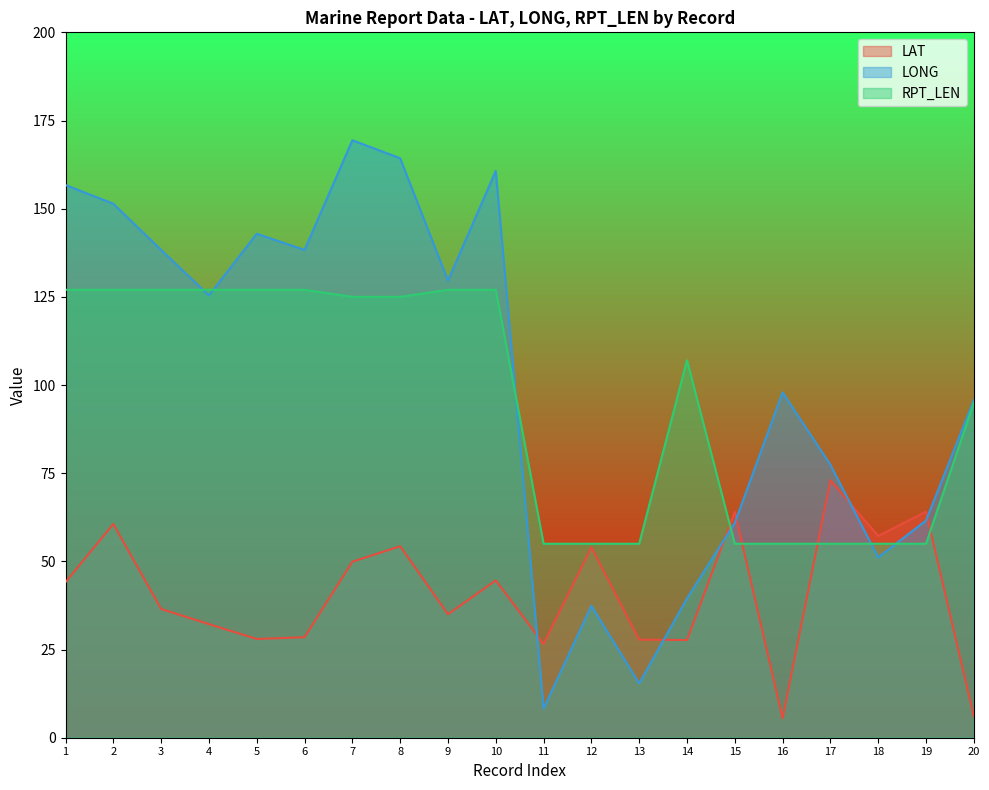

What value does the RPT_LEN series have at 16?

55.0